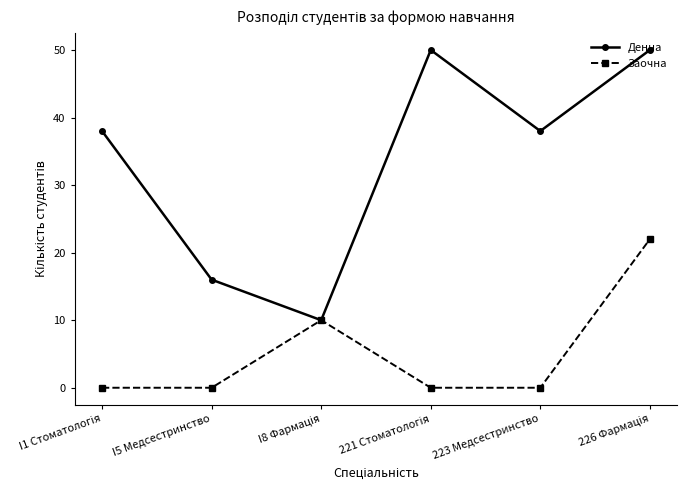

Rank the series by their average value, from lowest to highest.

Заочна, Денна